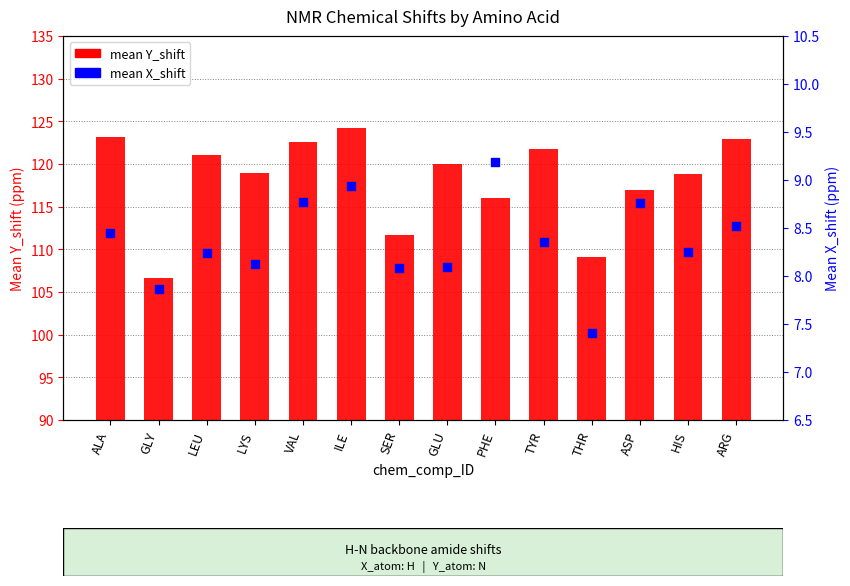

Which series reaches the maximum Y coordinate?

mean Y_shift